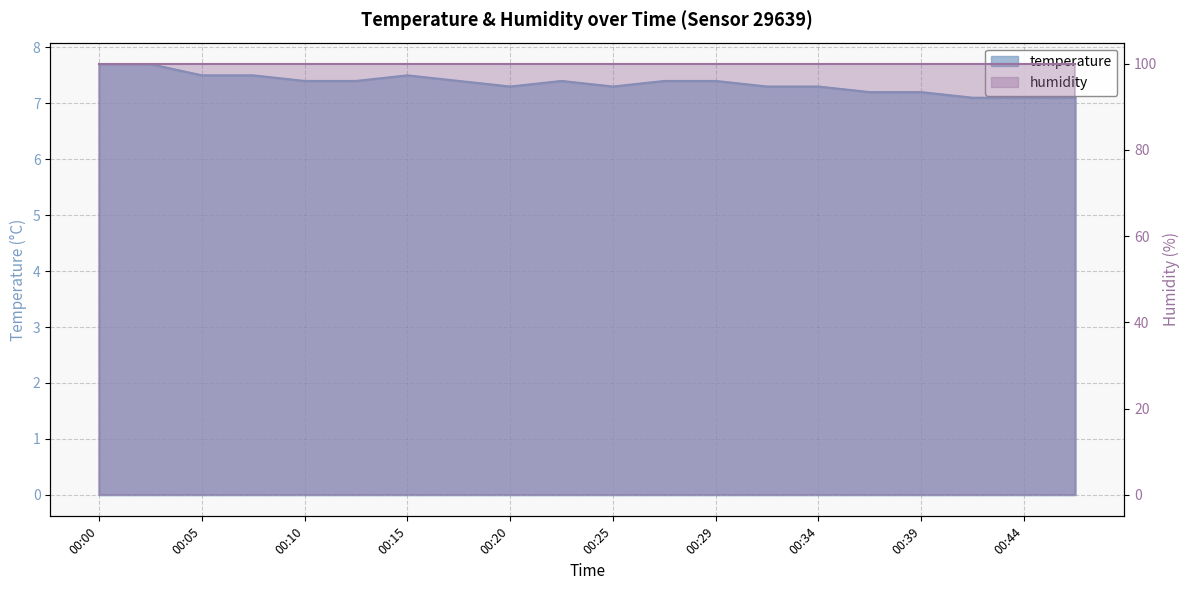

Where is the data nearest to the value 7?

00:42